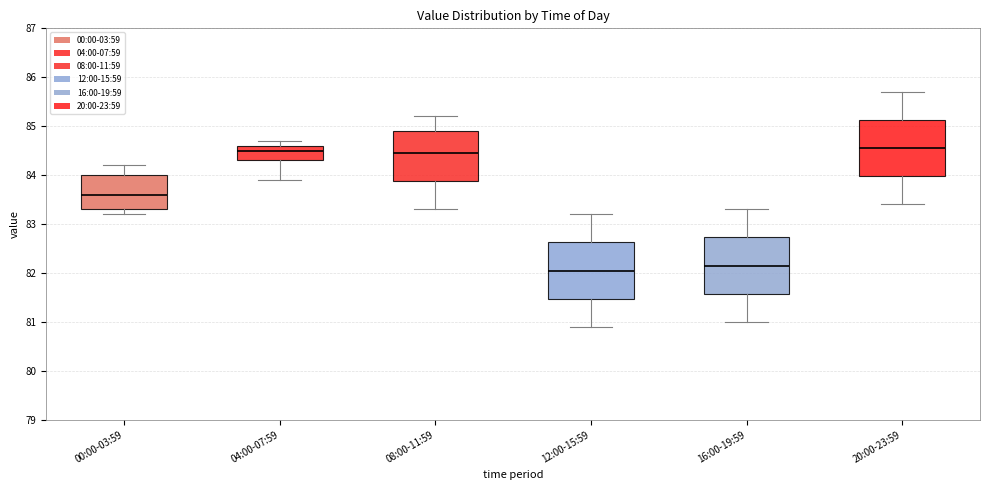

Reading left to right, read every box against the y-axis: the position of its median line, the range the box covers, and the ends of its whiskers. The values are not printed on the chart, so give them approximately, as read against the axis.

00:00-03:59: median 83.6, box 83.3 to 84.0, whiskers 83.2 to 84.2
04:00-07:59: median 84.5, box 84.3 to 84.6, whiskers 83.9 to 84.7
08:00-11:59: median 84.5, box 83.9 to 84.9, whiskers 83.3 to 85.2
12:00-15:59: median 82.1, box 81.5 to 82.6, whiskers 80.9 to 83.2
16:00-19:59: median 82.2, box 81.6 to 82.7, whiskers 81.0 to 83.3
20:00-23:59: median 84.6, box 84.0 to 85.1, whiskers 83.4 to 85.7